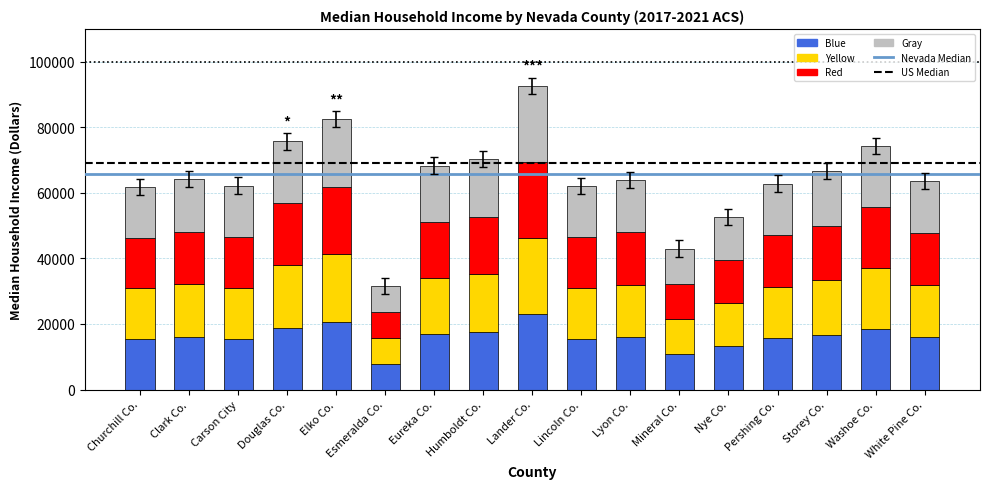

The Blue series shows 22165.0 at Storey Co.. True or false?

False